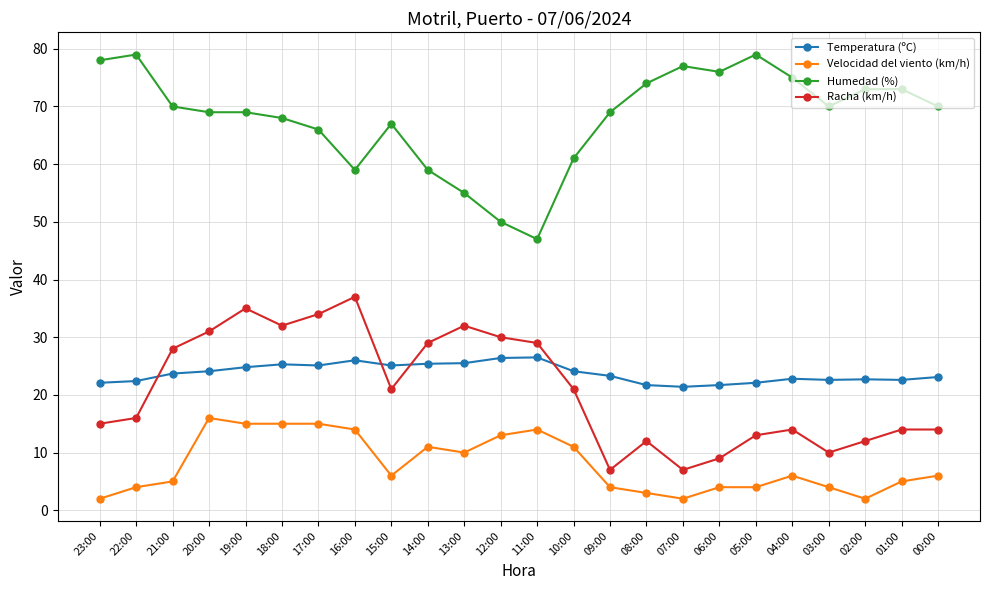

What is the spread (max minus min) of values at 10:00?

50.0